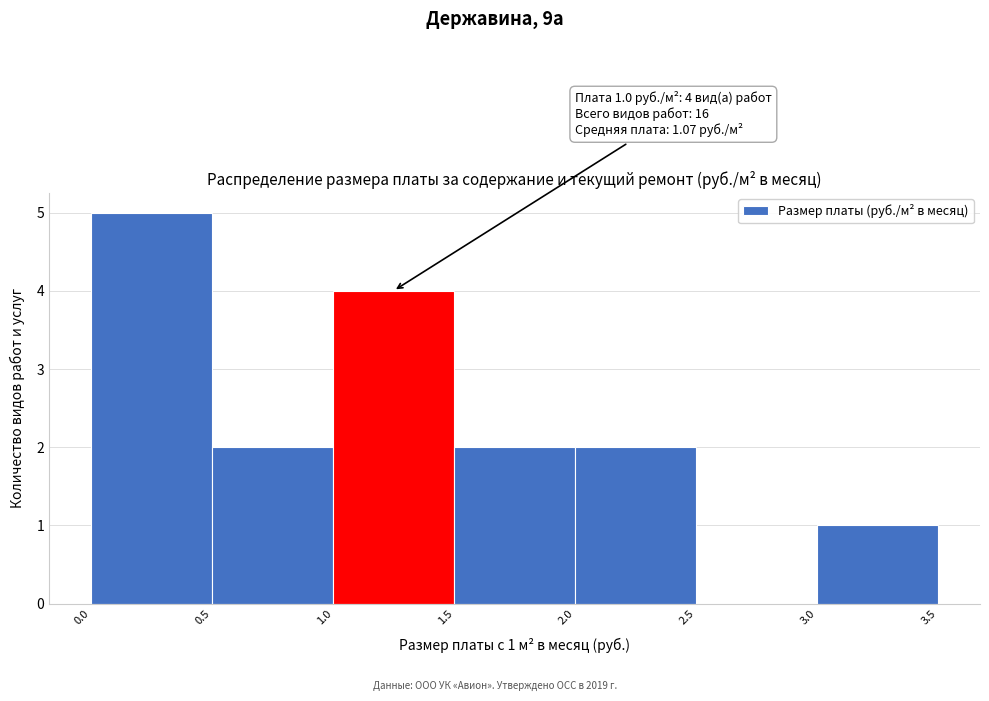

Over which range of the x-axis is the bar tallest?

0.0 to 0.5